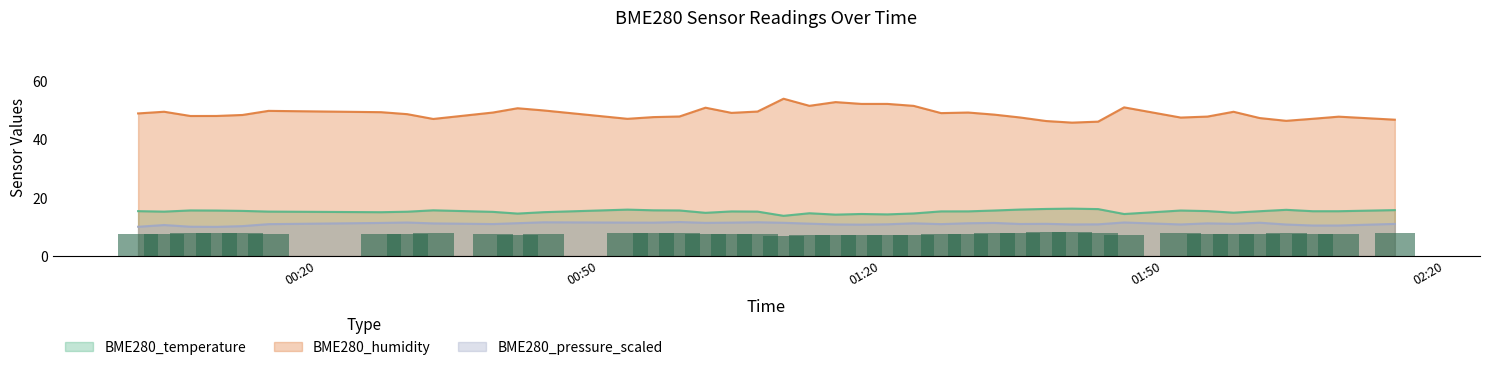

How many data points in BME280_temperature are less than 15?

10